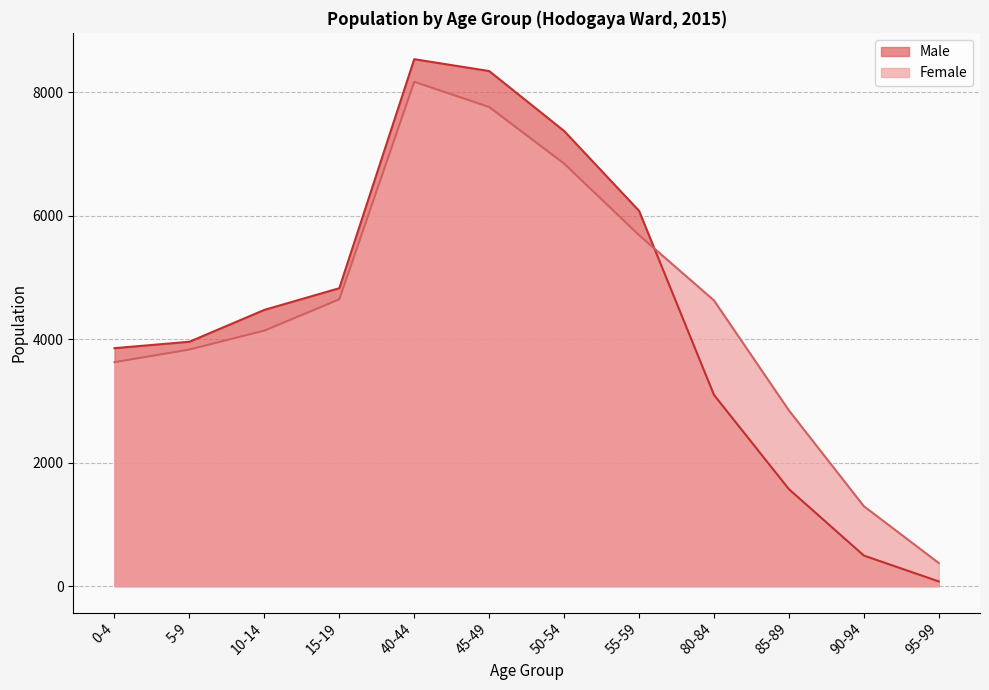

After their last crossing, which series has the higher values: Male or Female?

Female